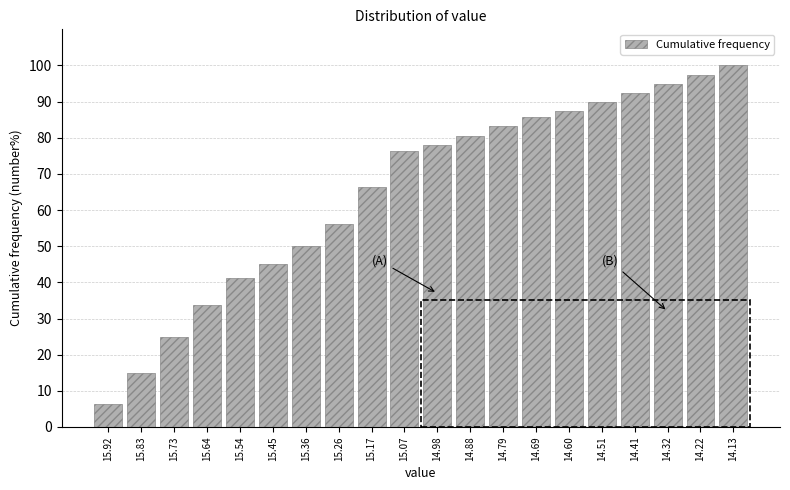

What is the ratio of the value at 15.36 to the value at 15.73?

2.0